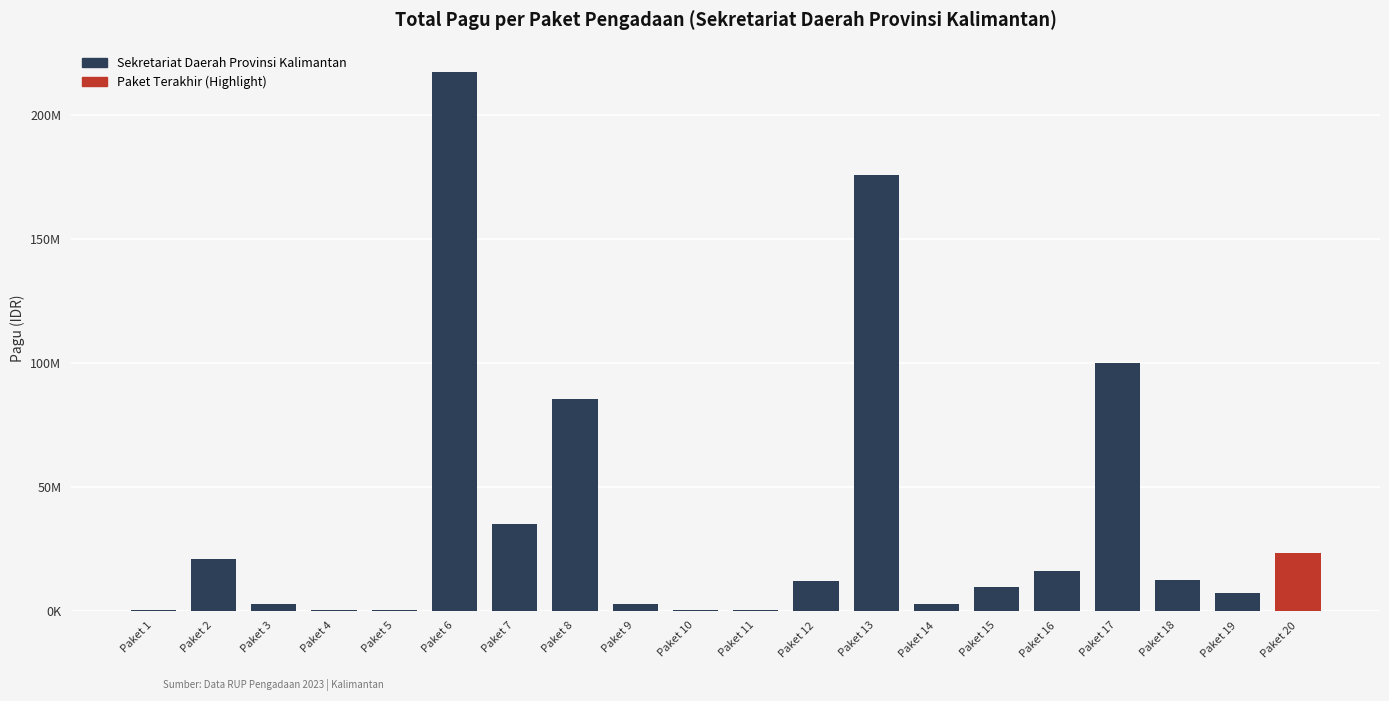

What is the value of the 10th bar from the left?

400000